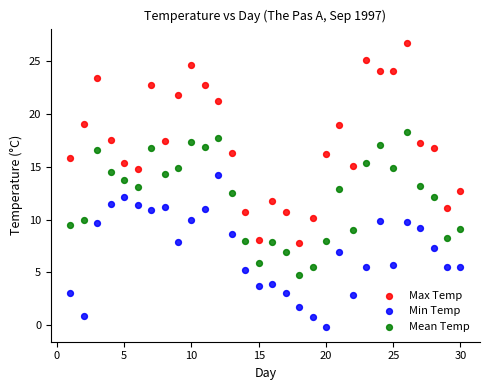

Across all data points, what is the range of Y values (max minus min)?

26.9